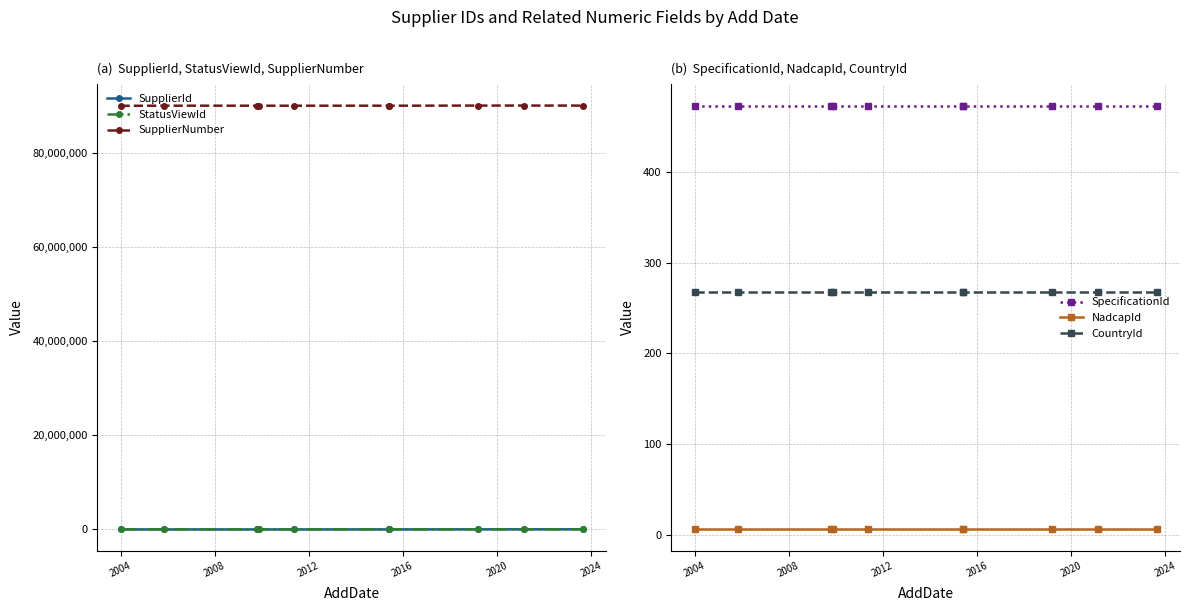

Rank the series at 2020 from highest to lowest value.

SupplierNumber, StatusViewId, SupplierId, SpecificationId, CountryId, NadcapId